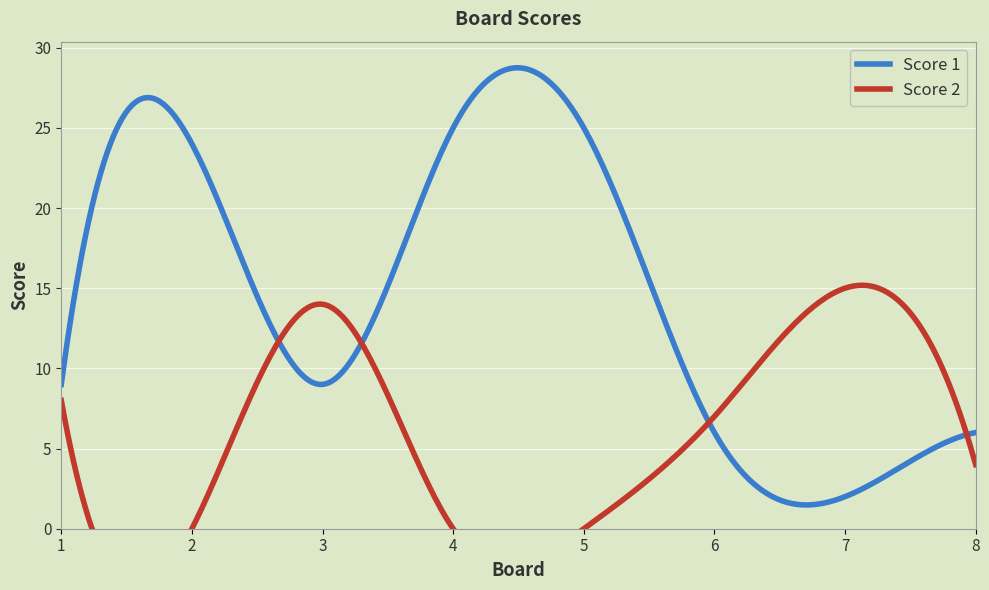

What is the sum of the Score 2 values at 6 and 1?

15